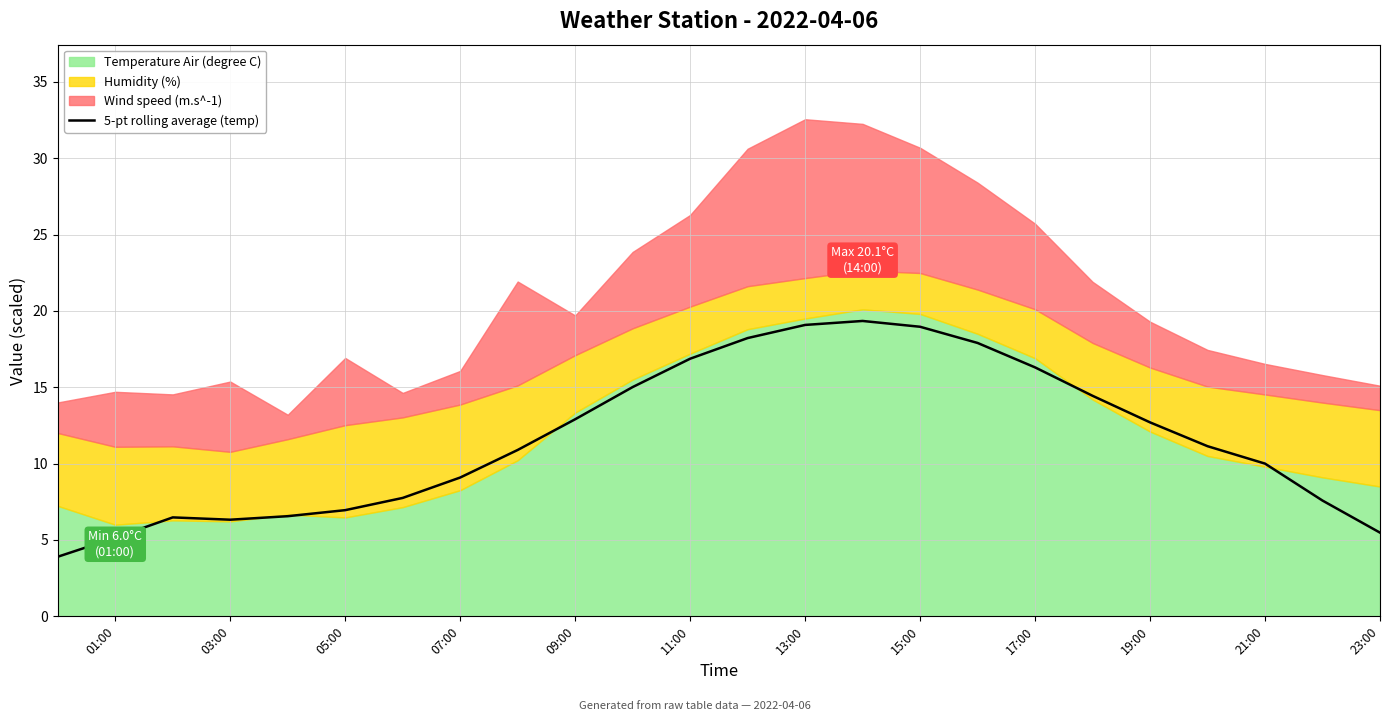

The 5-pt rolling average (temp) series shows 17.7 at 09:00. True or false?

False